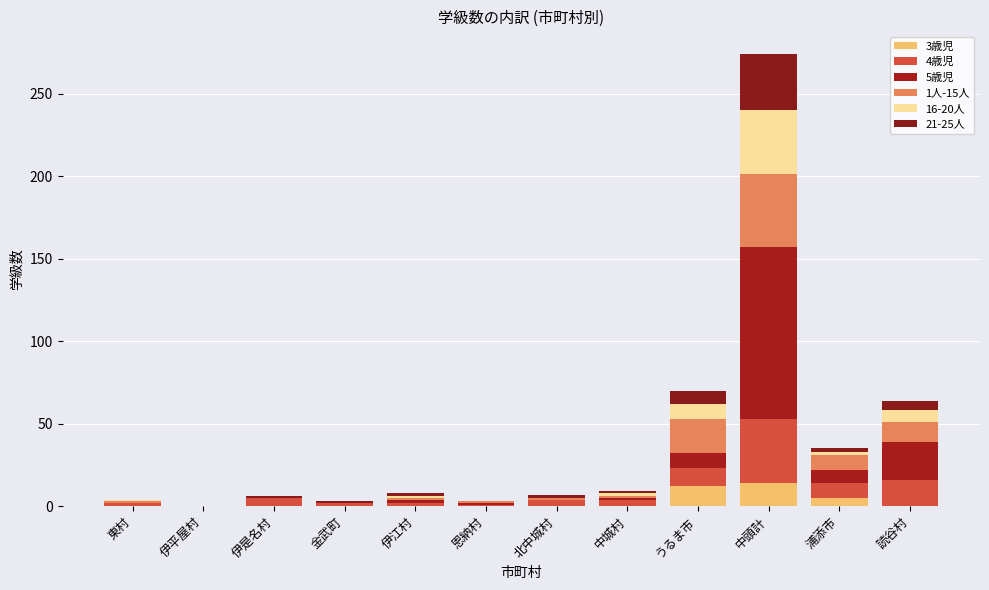

At which category is the sum across all series the highest?

中頭計